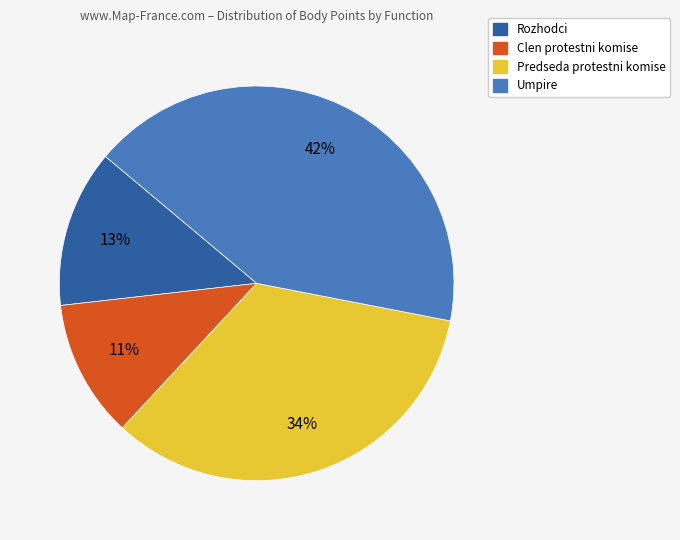

Which has a higher value, Clen protestni komise or Umpire?

Umpire